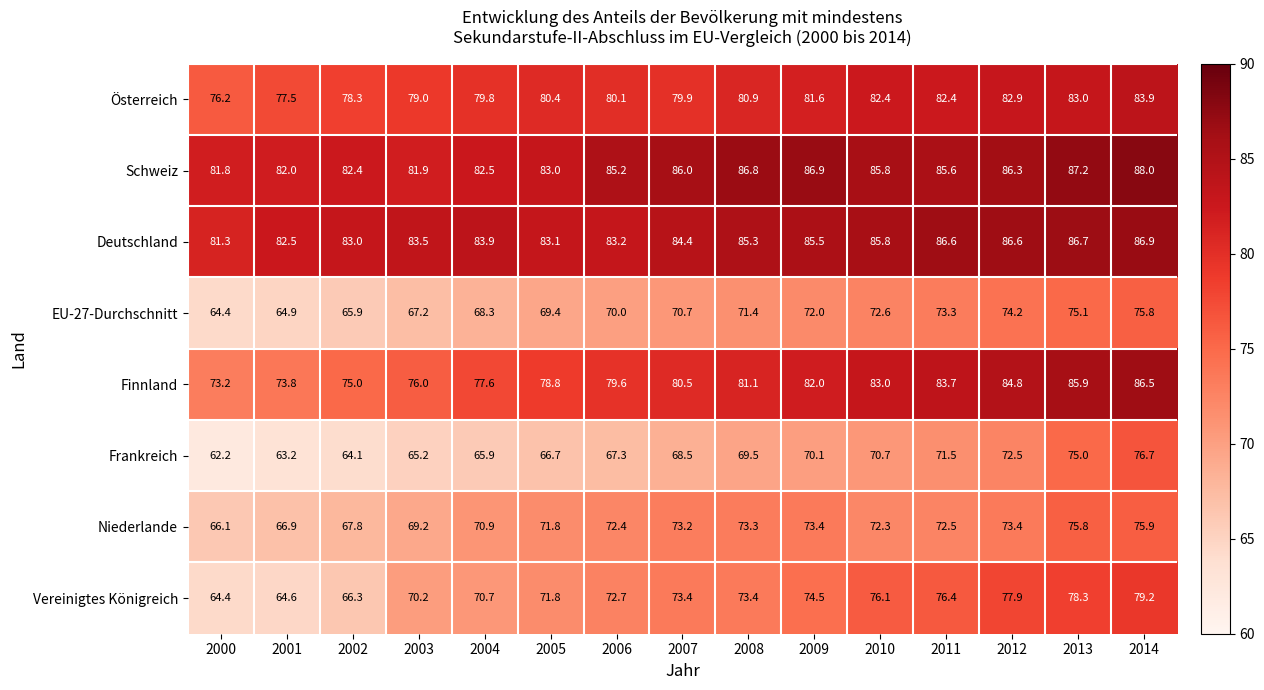

How many values in the Vereinigtes Königreich series exceed 73?

8